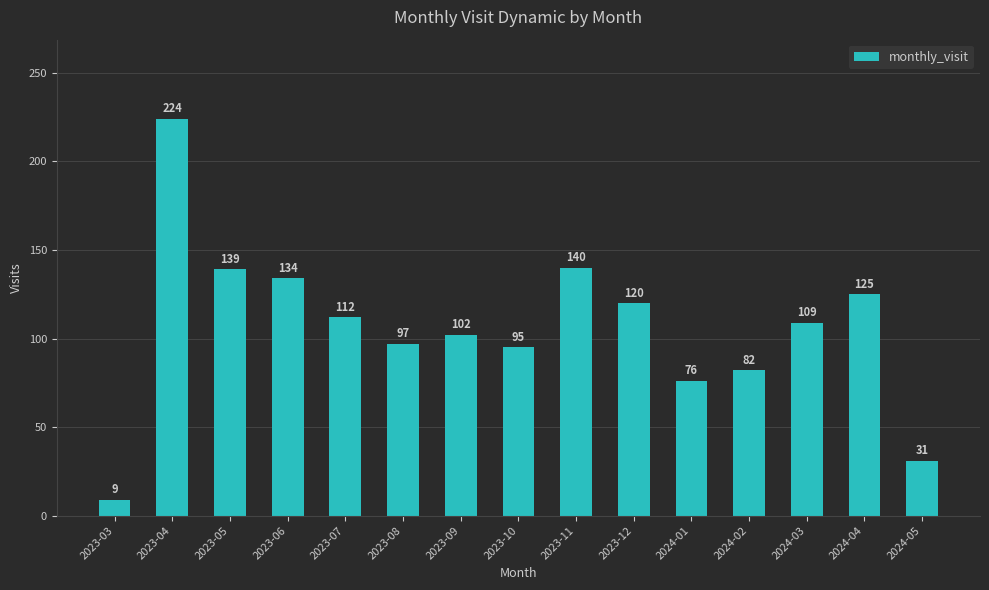

Reading left to right, extract all data points from this chart.

9	224	139	134	112	97	102	95	140	120	76	82	109	125	31